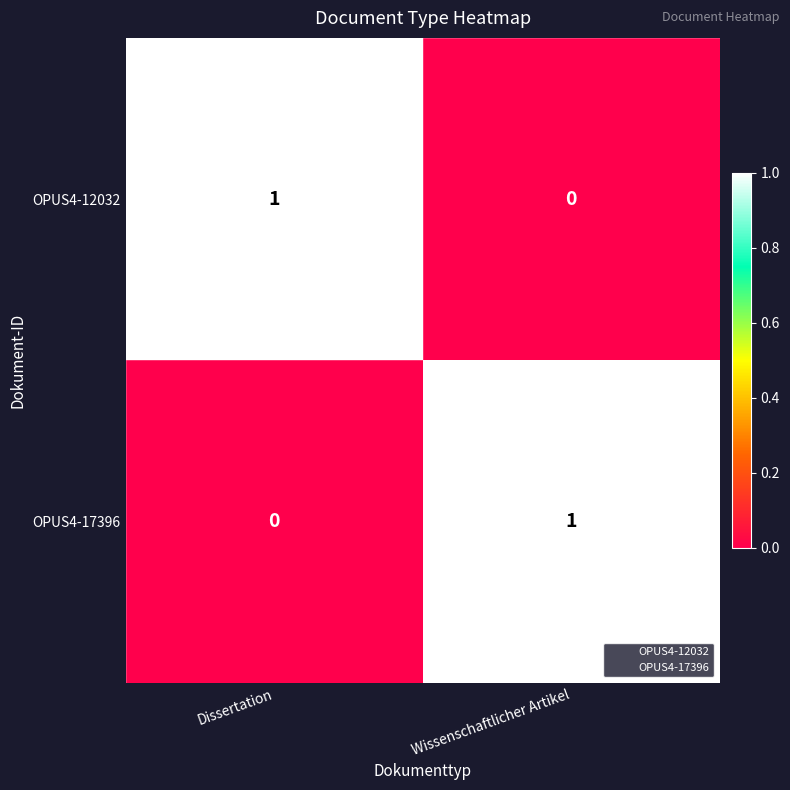

Is the value of OPUS4-17396 at Dissertation greater than the value of OPUS4-12032 at Dissertation?

No